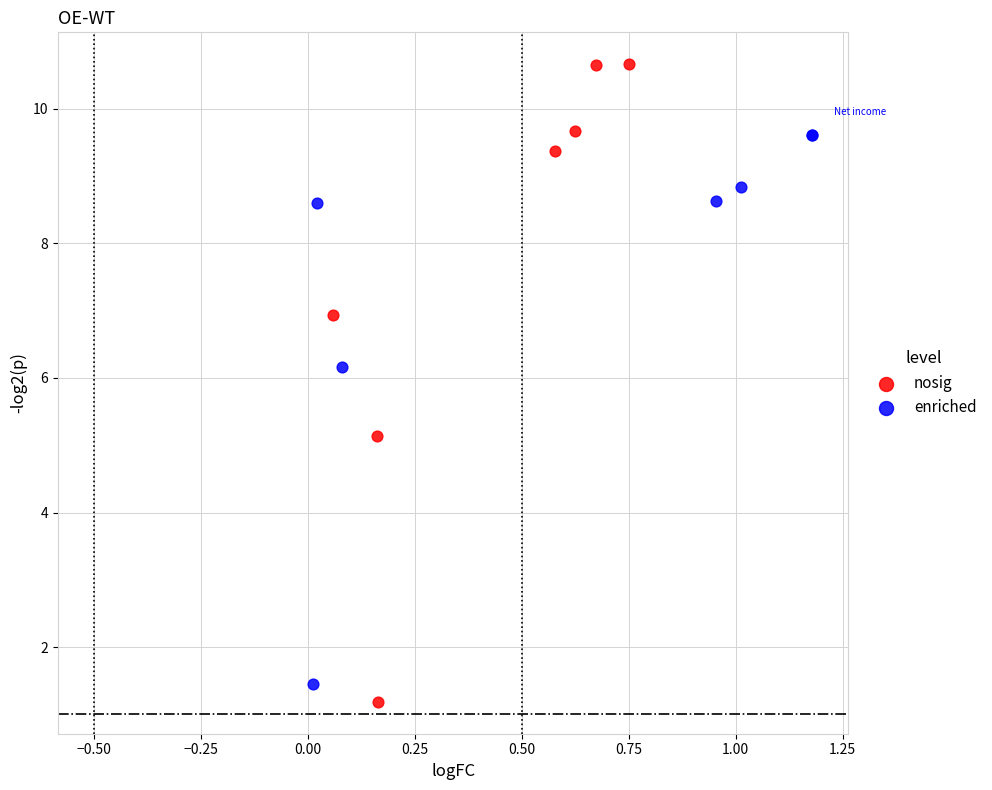

What are all the series names shown in the legend?

nosig, enriched